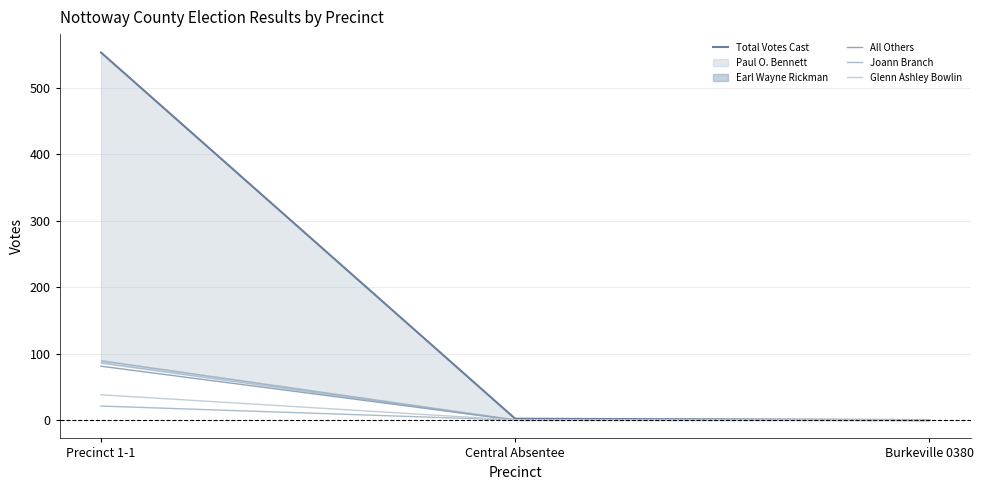

True or false: Total Votes Cast has a value of 945 at Precinct 1-1.

False